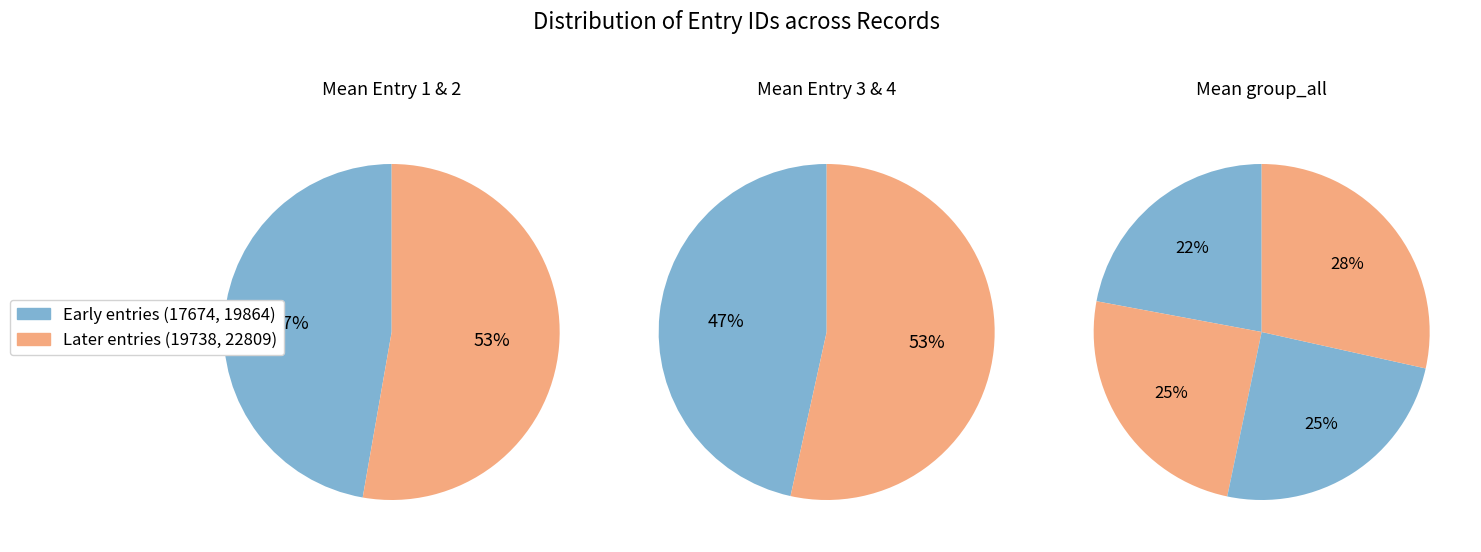

Is it true that A thought for Breeding is 37% of the pie?

False